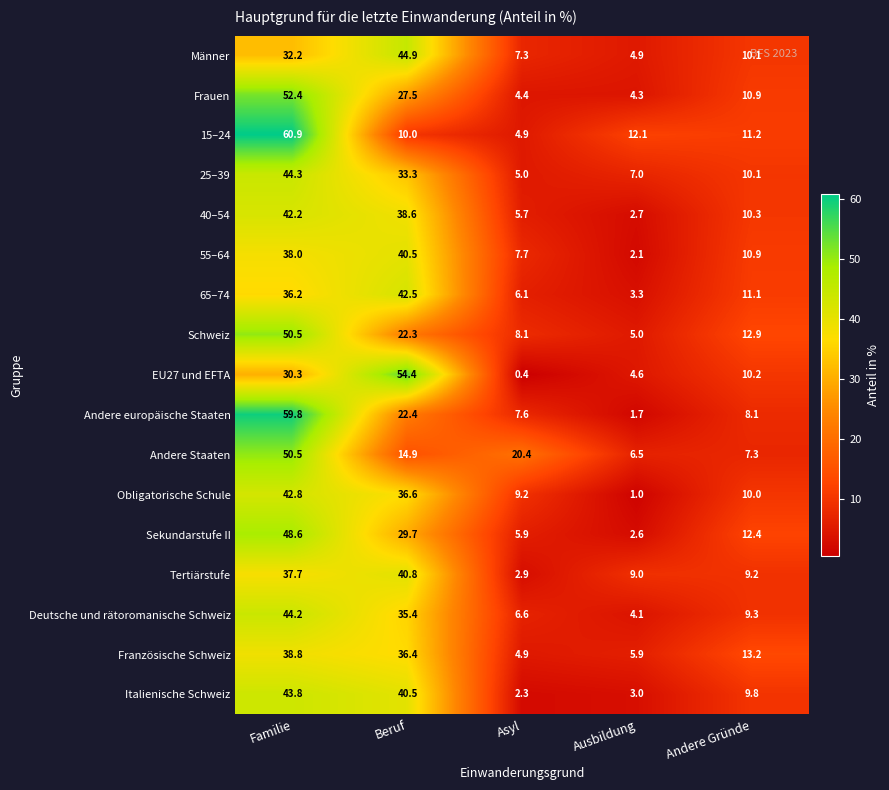

At which label does 15–24 first exceed 11?

Familie